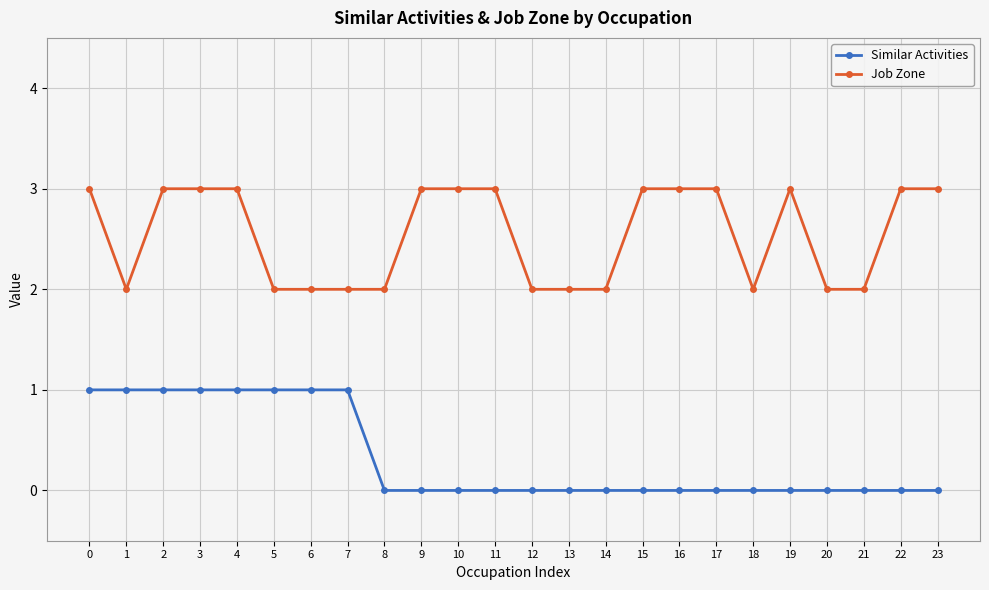

True or false: Similar Activities and Job Zone intersect in this chart.

False